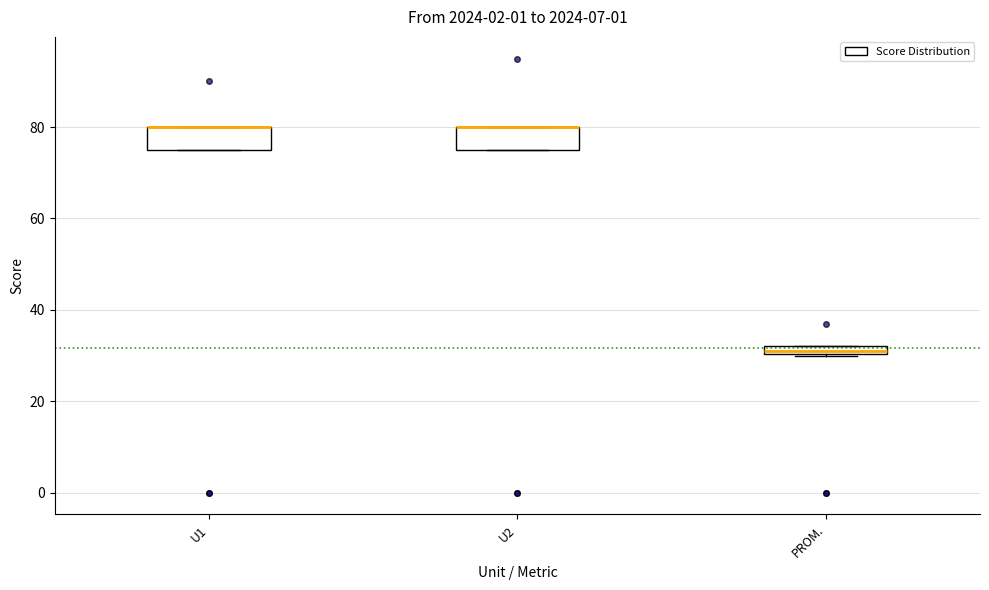

Where is the upper edge of the box for U2 on the y-axis? The values are not printed on the chart, so give them approximately, as read against the axis.

80